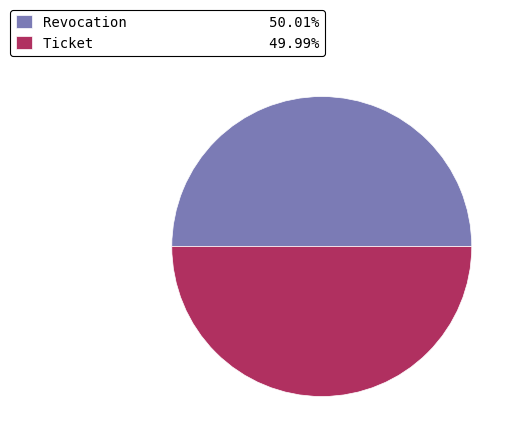

Count the number of slices in the pie.

2